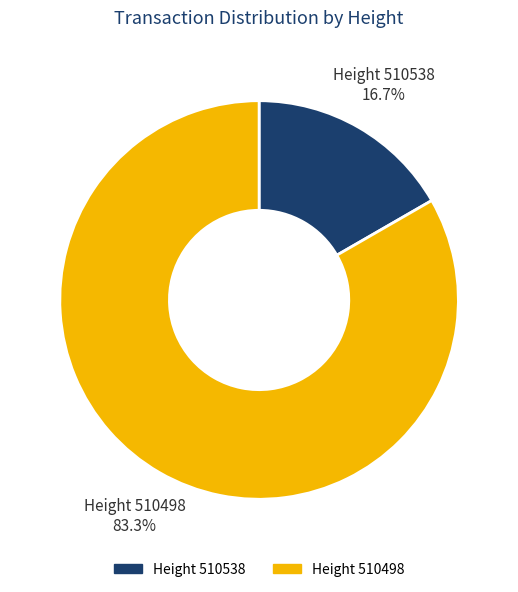

Is there any slice that represents more than half of the pie?

Yes